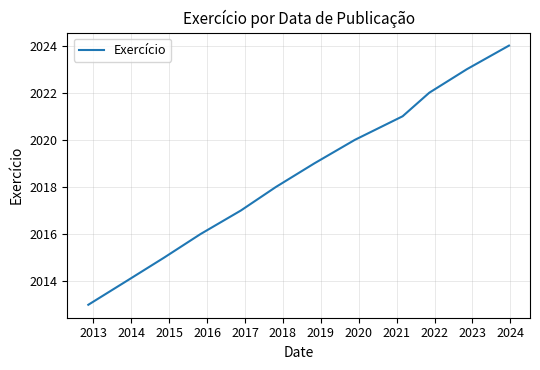

What is the difference between the maximum and minimum values?

11